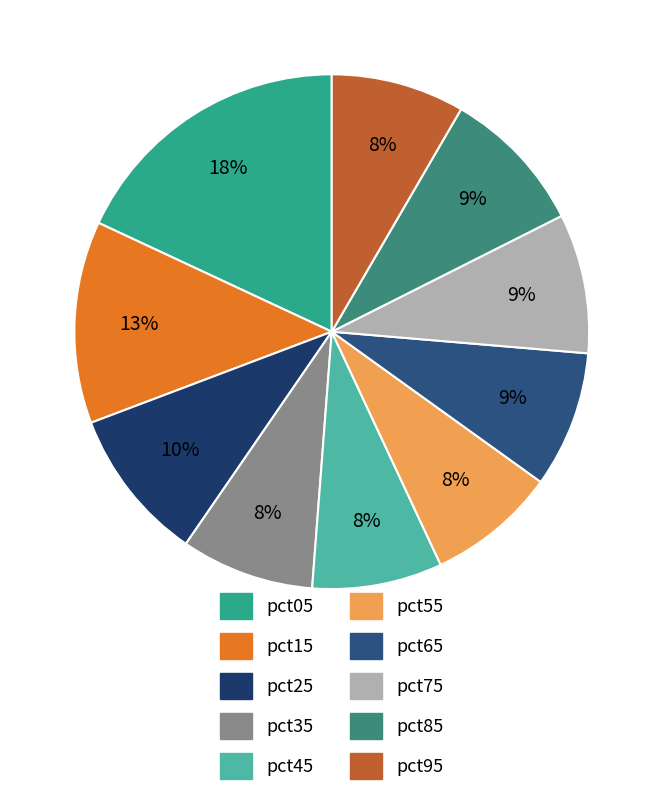

How many slices are in this pie chart?

10